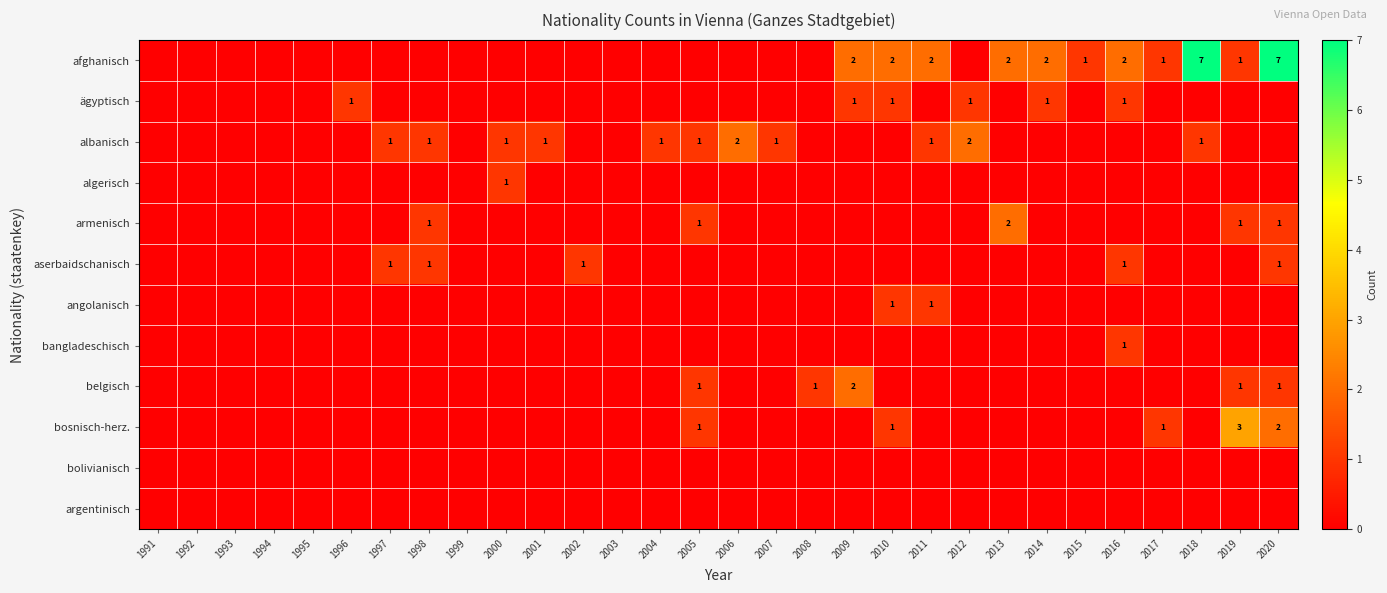

Between 2010 and 1995, which is larger?

2010